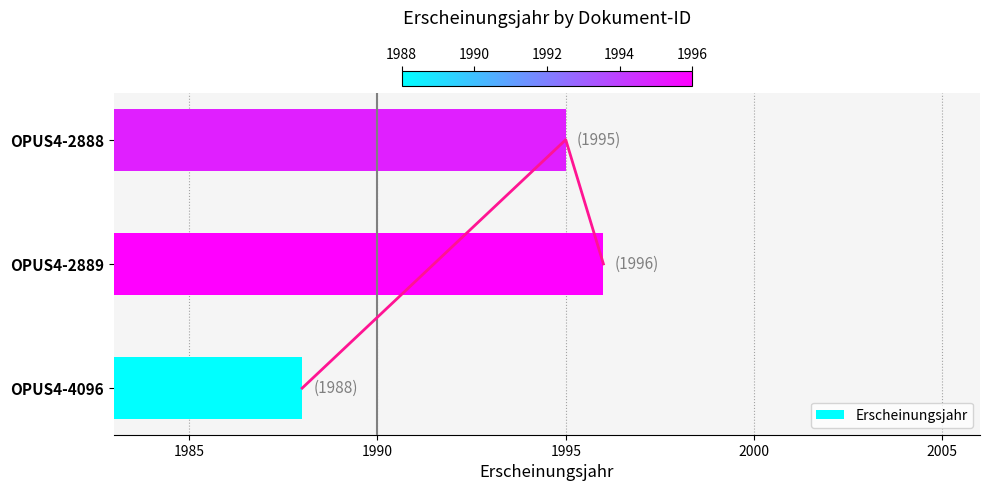

The value of Erscheinungsjahr at OPUS4-4096 is 1988. True or false?

True